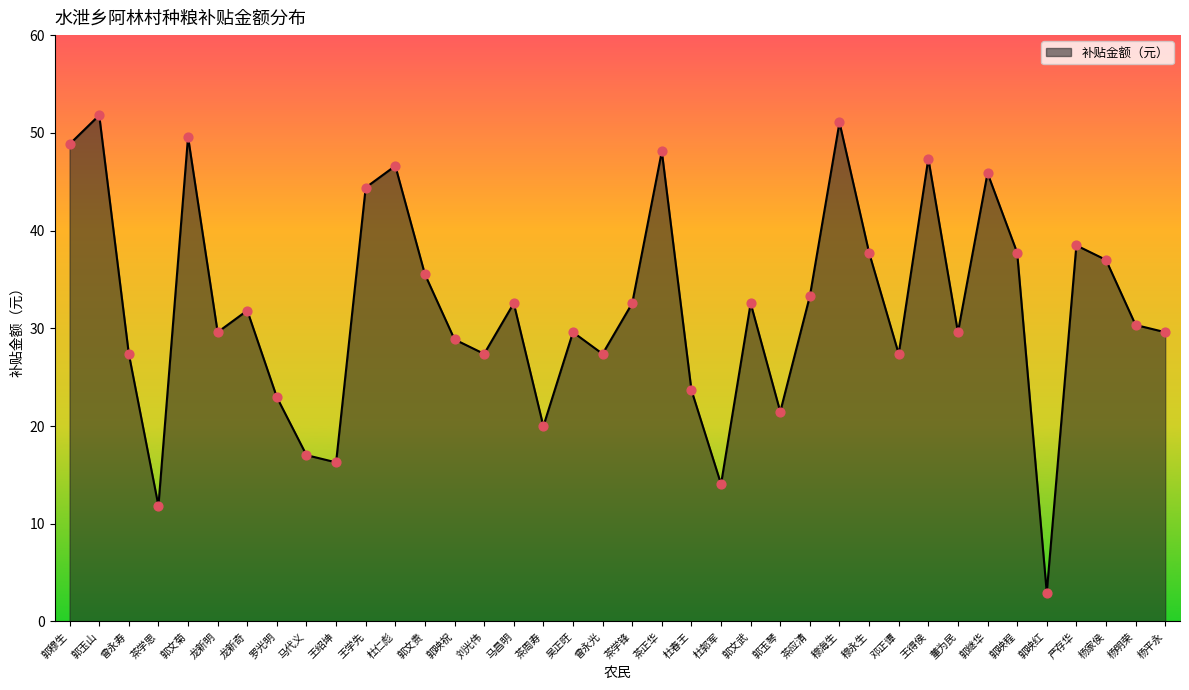

Between 王得侯 and 郭映程, which is larger?

王得侯